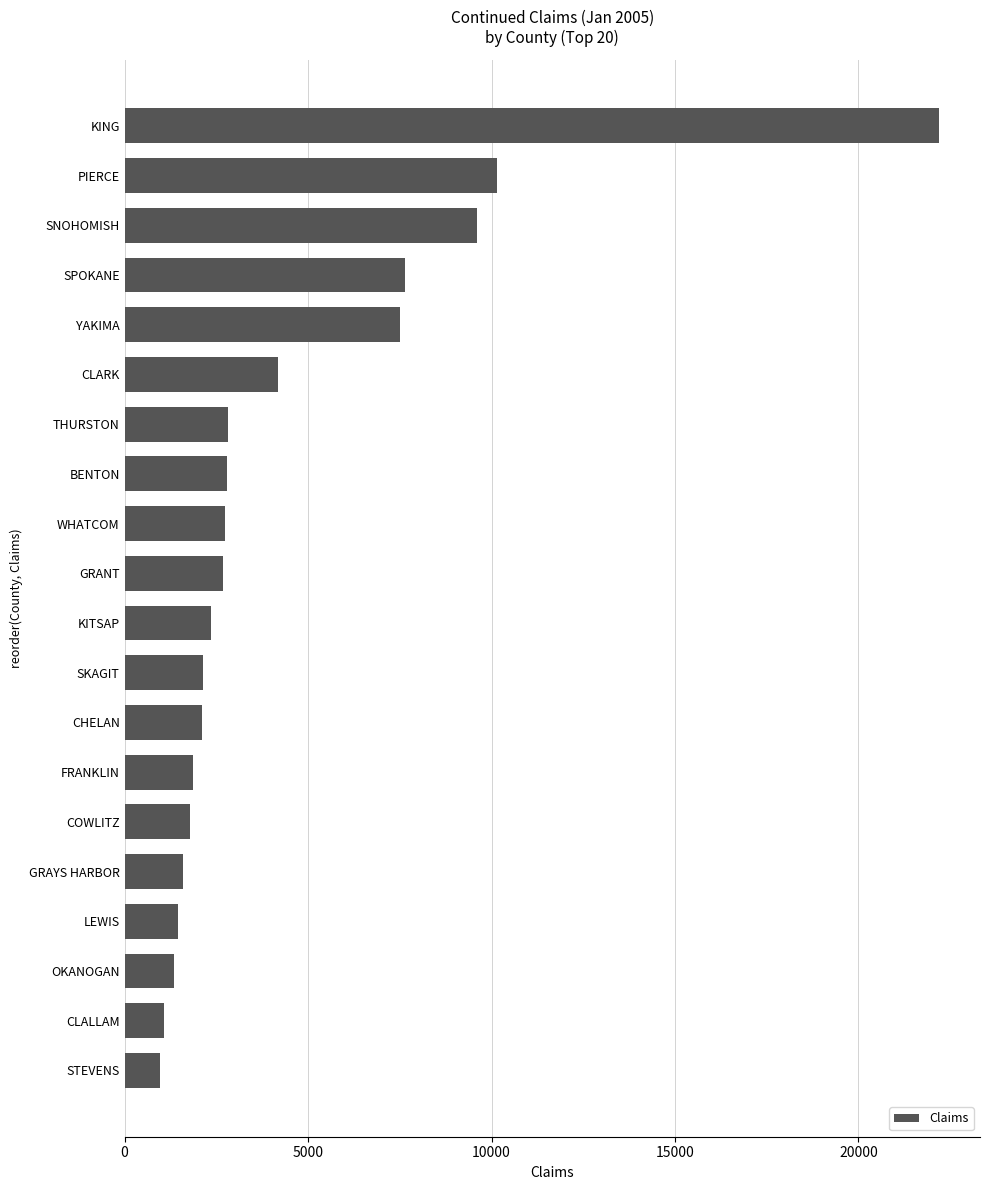

Which has a higher value, STEVENS or THURSTON?

THURSTON